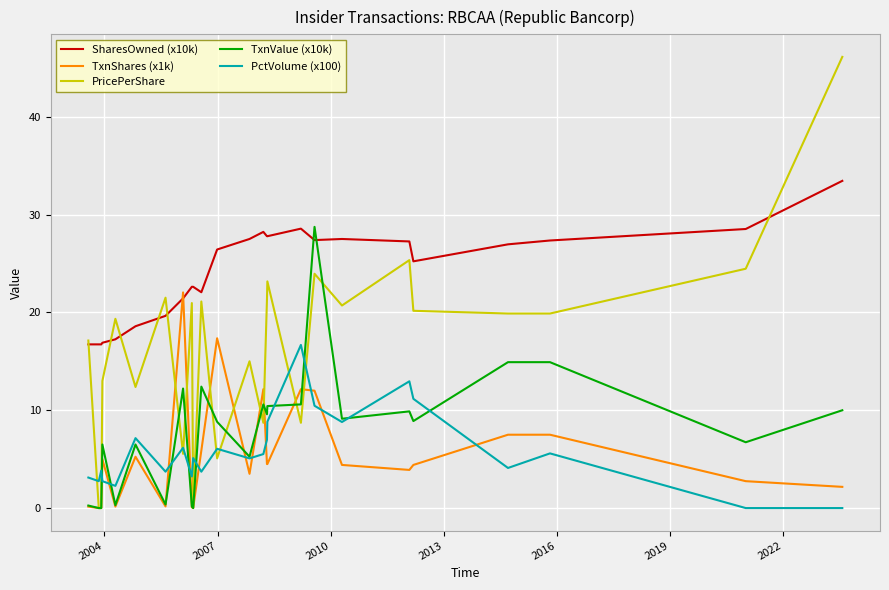

Rank the series by their maximum value, from highest to lowest.

PricePerShare, SharesOwned (x10k), TxnValue (x10k), TxnShares (x1k), PctVolume (x100)